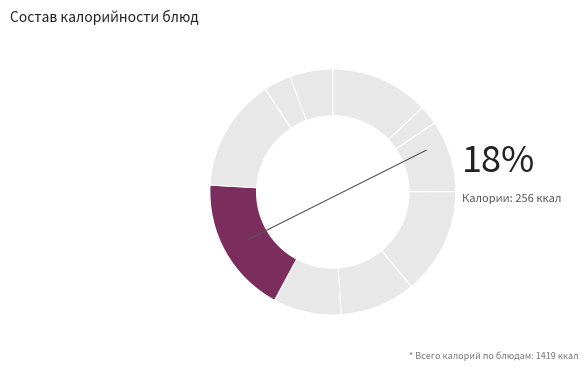

Which category has the smallest portion of the pie?

Чай с сахаром